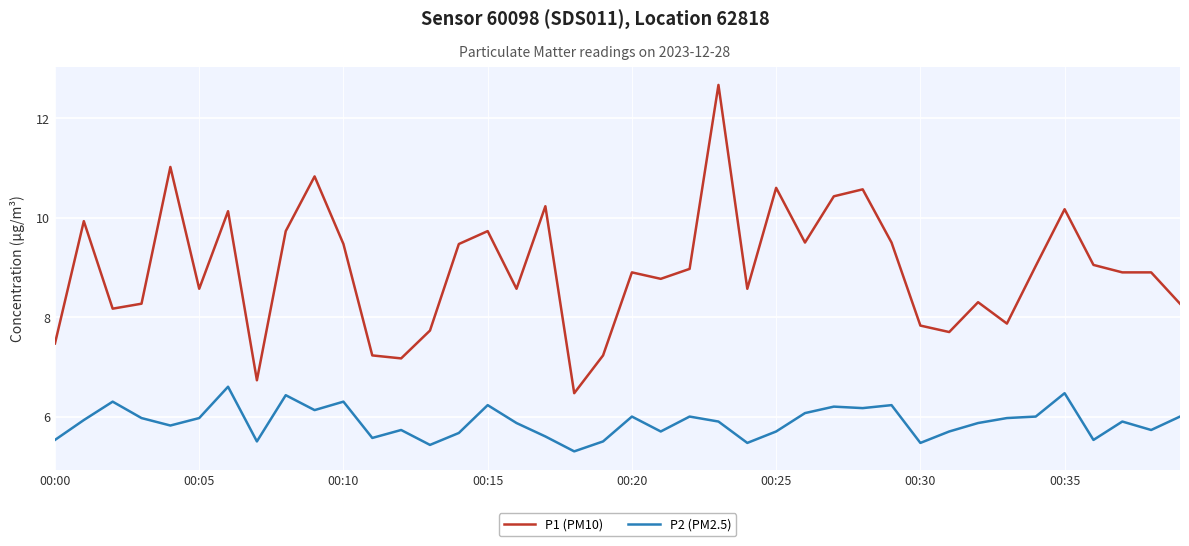

How many distinct data groups are displayed?

2